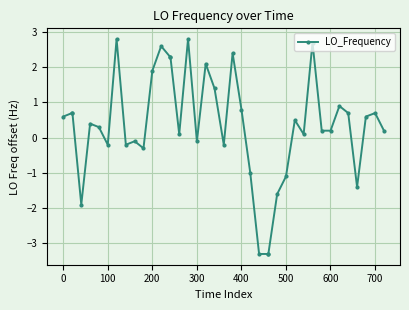

True or false: there are more than 1 points higher than both neighbors.

True